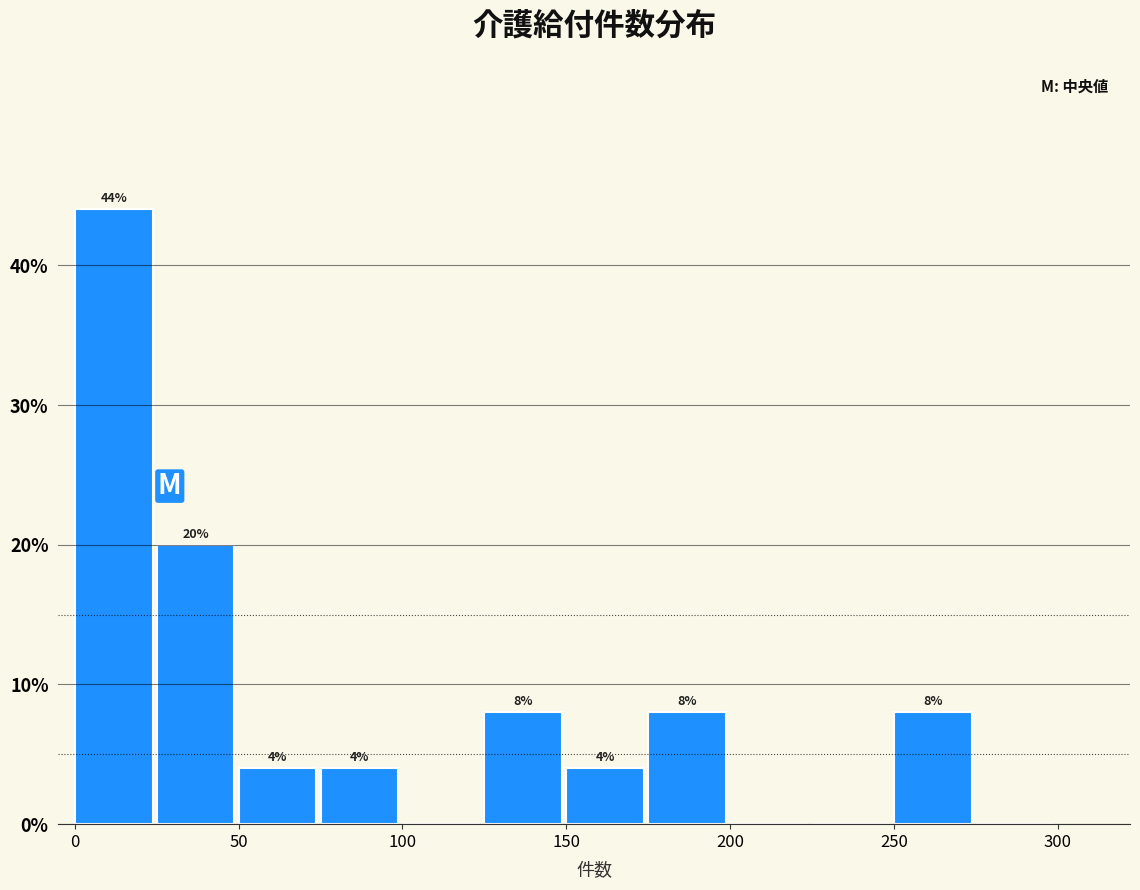

Over which range of the x-axis is the bar tallest?

0 to 25